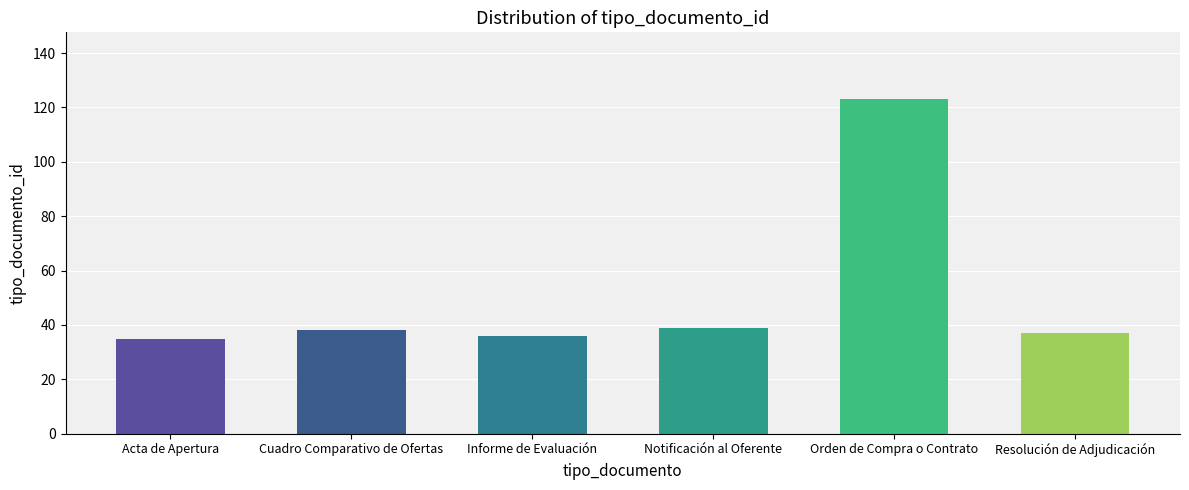

The chart shows a value of 18 at Cuadro Comparativo de Ofertas. True or false?

False